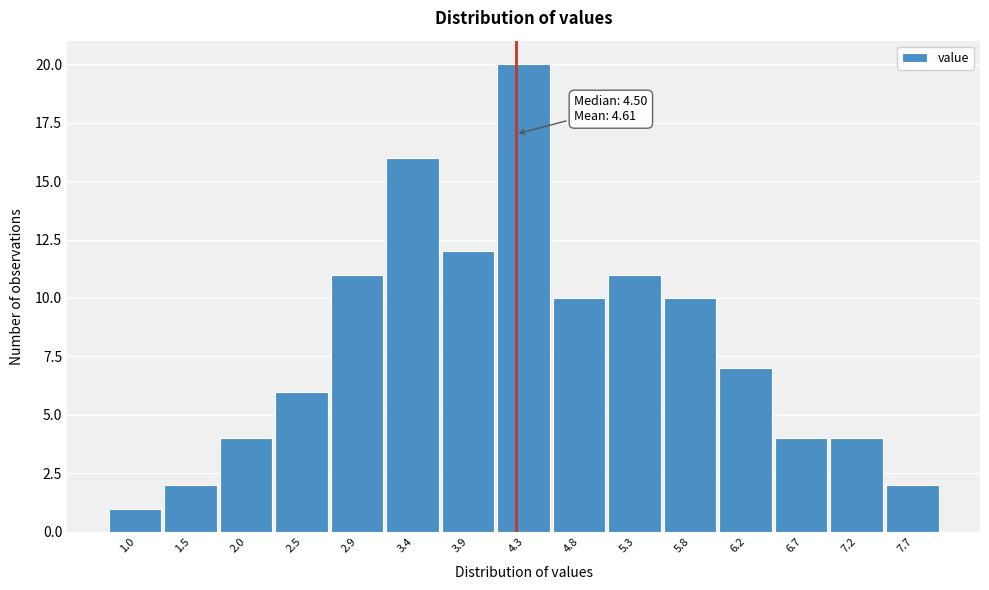

Reading right to left, what are all the values shown in this chart?

7.7=2	7.2=4	6.7=4	6.2=7	5.8=10	5.3=11	4.8=10	4.3=20	3.9=12	3.4=16	2.9=11	2.5=6	2.0=4	1.5=2	1.0=1